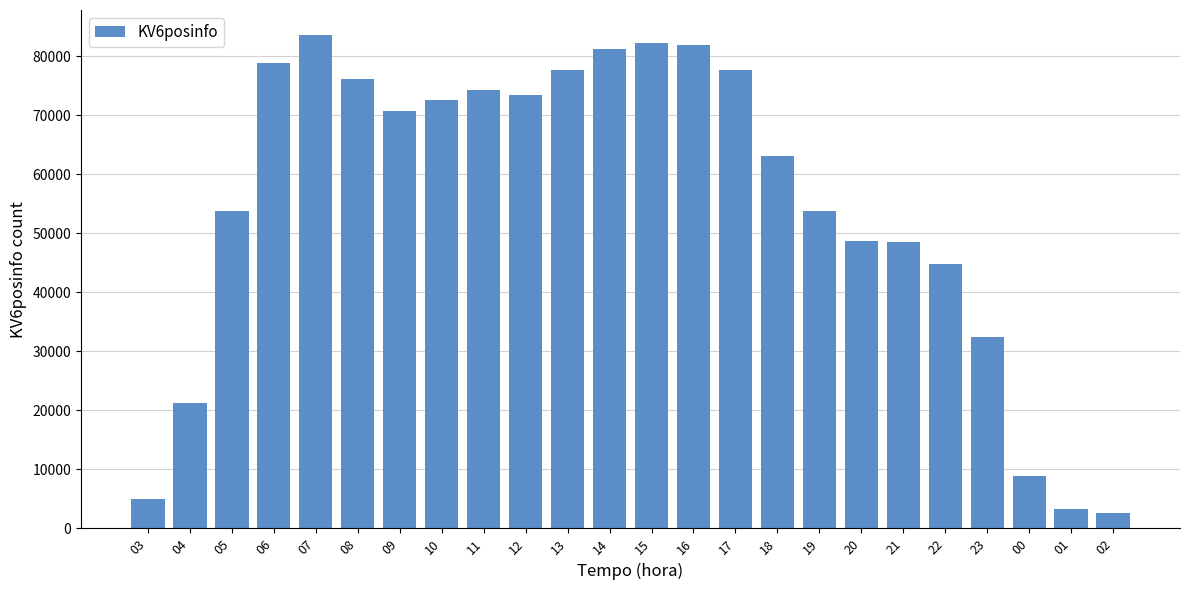

Are the bars horizontal?

No